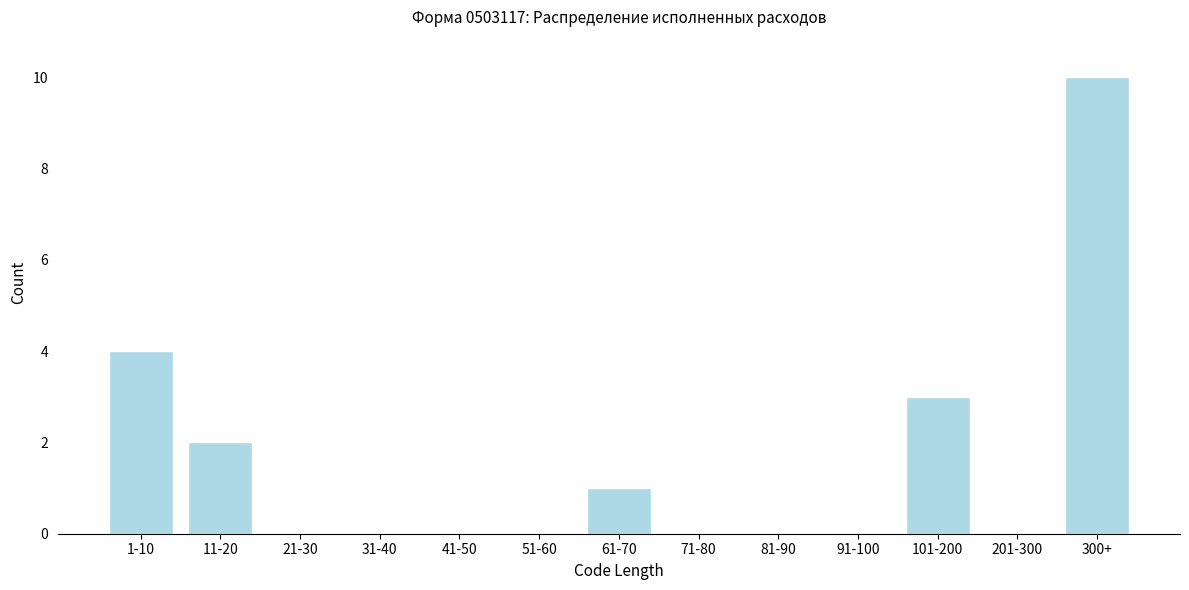

Reading right to left, what are all the values shown in this chart?

300+=10	201-300=0	101-200=3	91-100=0	81-90=0	71-80=0	61-70=1	51-60=0	41-50=0	31-40=0	21-30=0	11-20=2	1-10=4